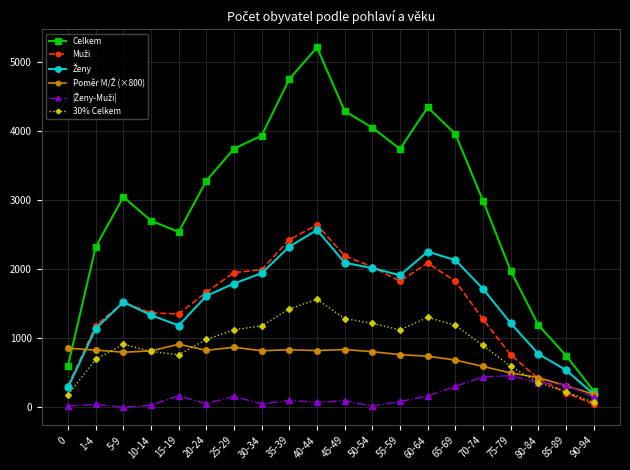

What is the lowest value of the Celkem series?

238.0